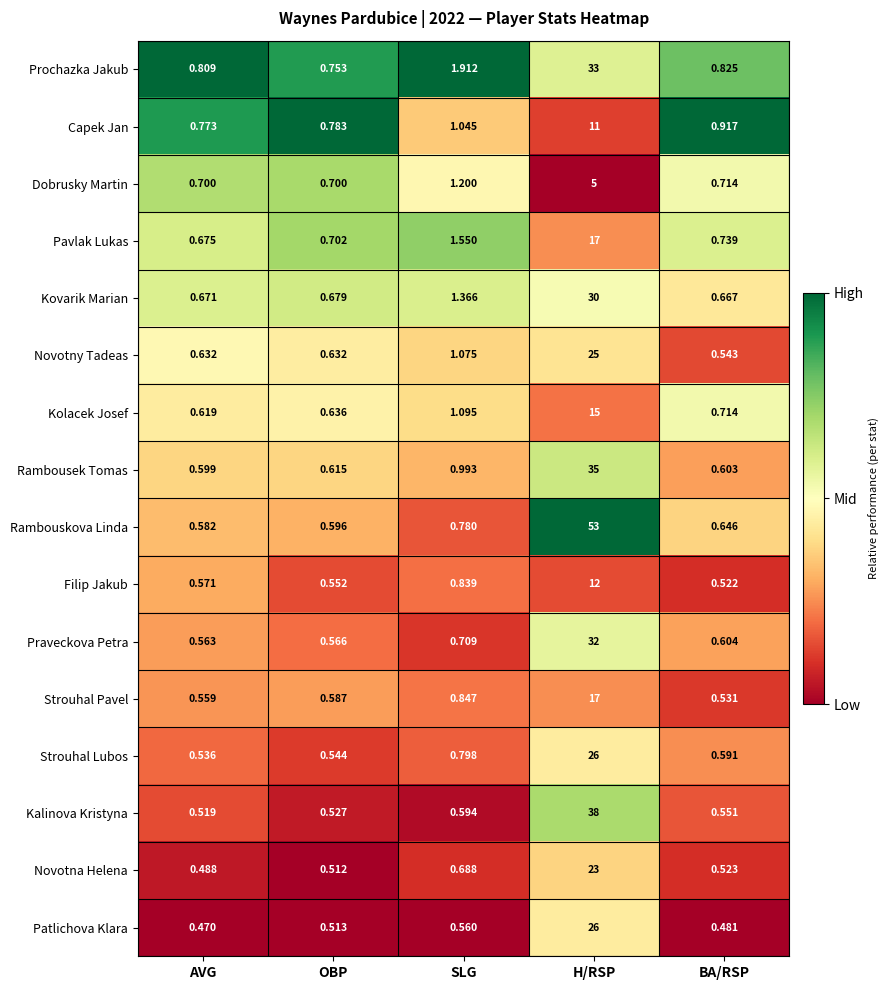

Which series has the widest spread of values?

Rambouskova Linda